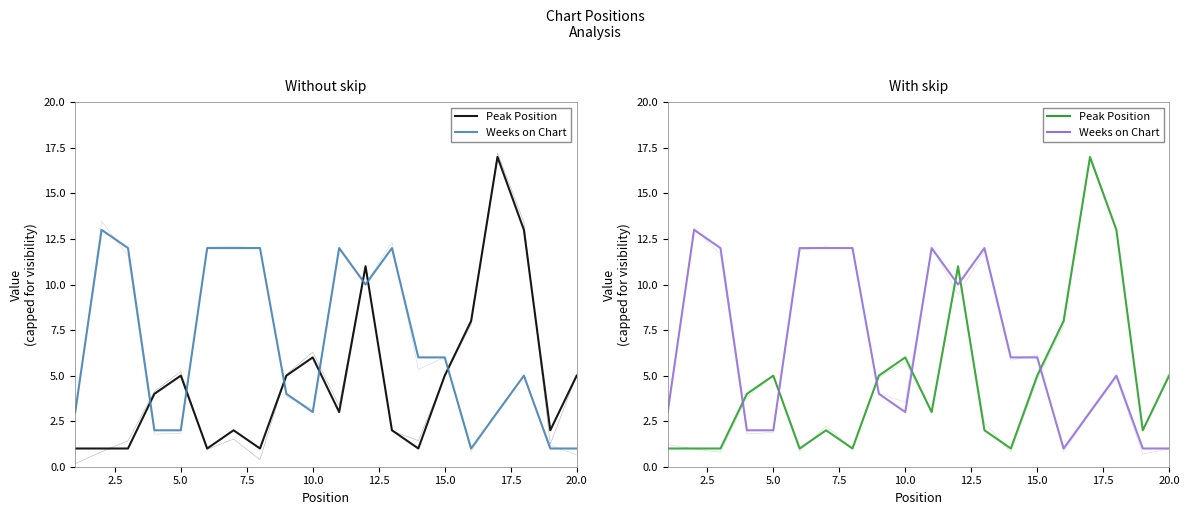

In Weeks on Chart, how many points are lower than both neighbors (excluding endpoints)?

3